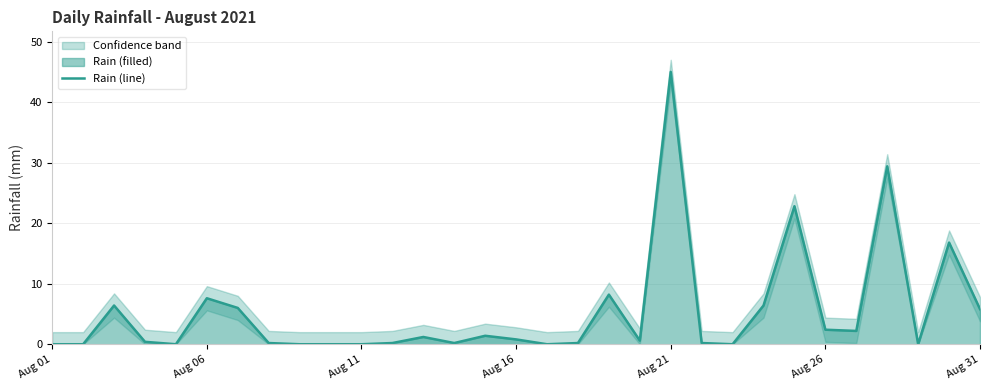

The chart shows a value of 25.4 at 16. True or false?

False